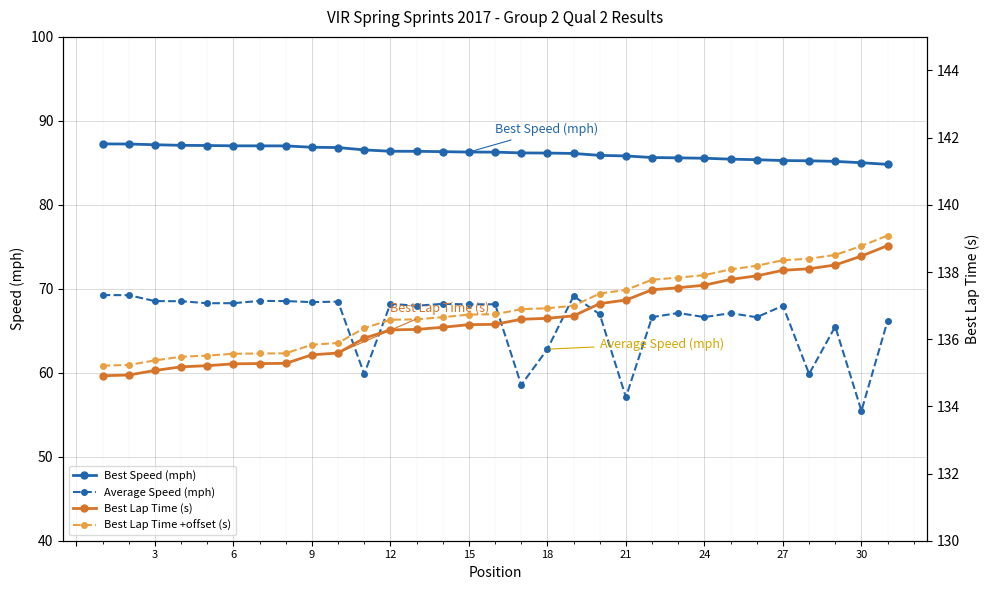

What is the maximum value for Best Lap Time (s)?

138.8